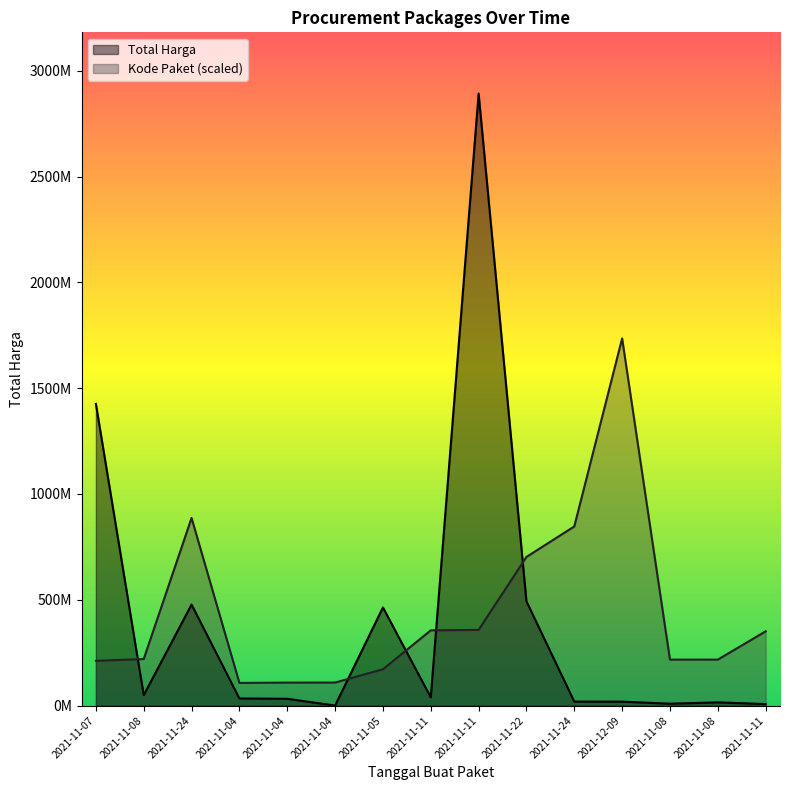

Rank the series by their maximum value, from lowest to highest.

Kode Paket (scaled), Total Harga